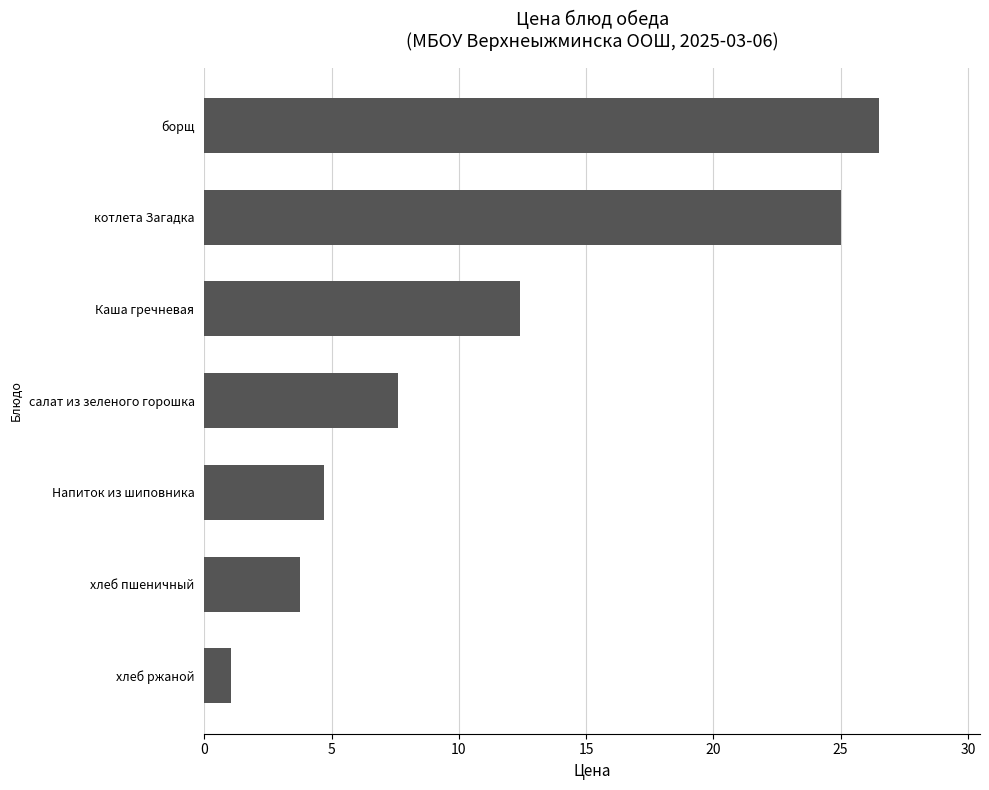

Rank the categories by value from highest to lowest.

борщ, котлета Загадка, Каша гречневая, салат из зеленого горошка, Напиток из шиповника, хлеб пшеничный, хлеб ржаной